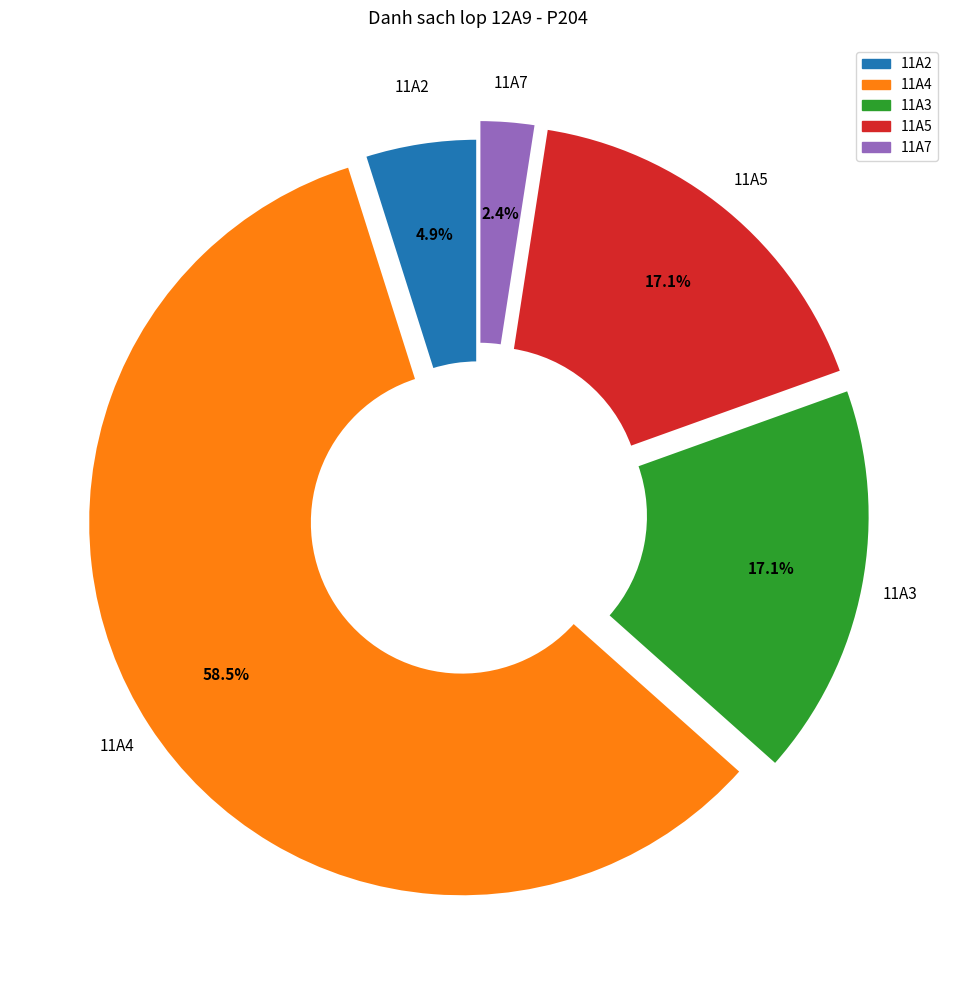

Which has a higher value, 11A5 or 11A7?

11A5